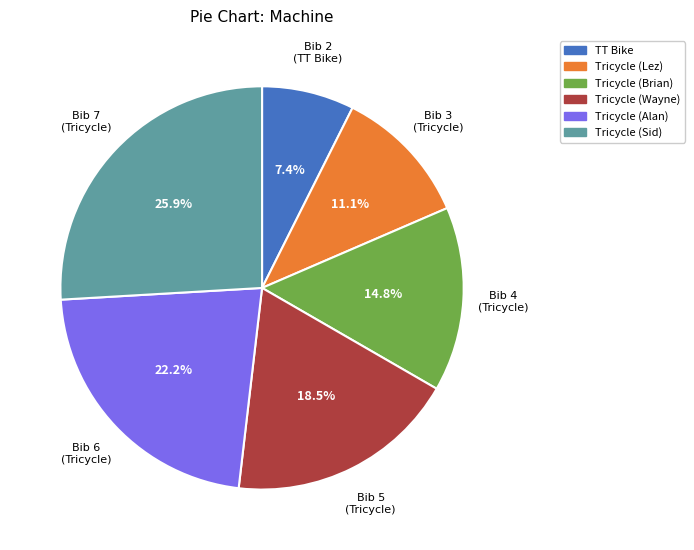

Is there any slice that represents more than half of the pie?

No